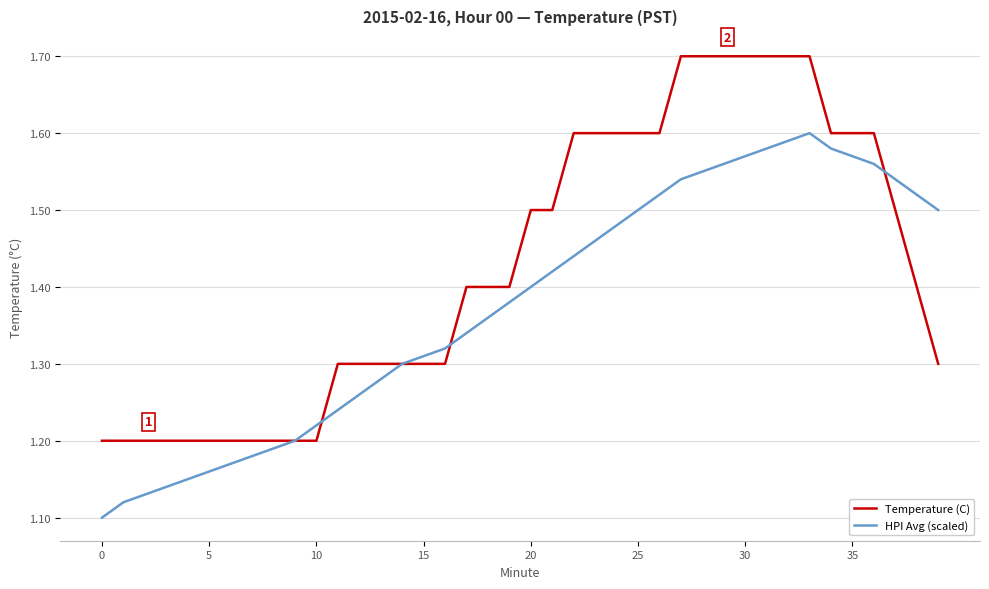

Which series has the largest total across all categories?

Temperature (C)